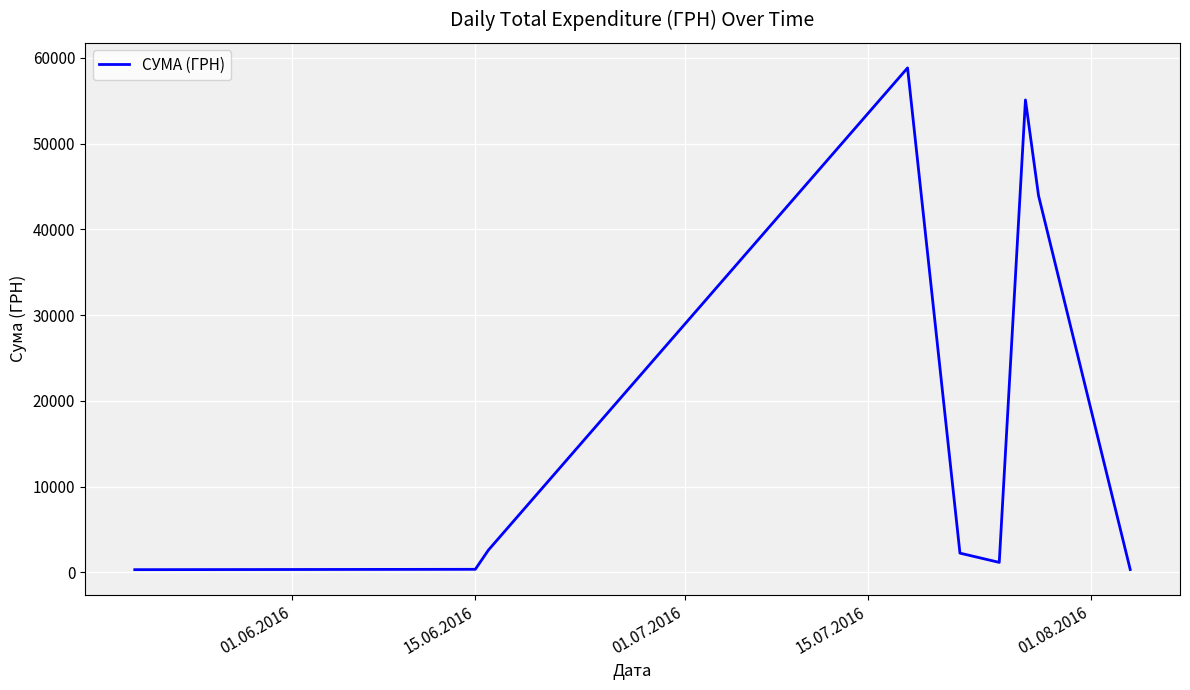

What is the difference between the maximum and minimum values?

58510.0